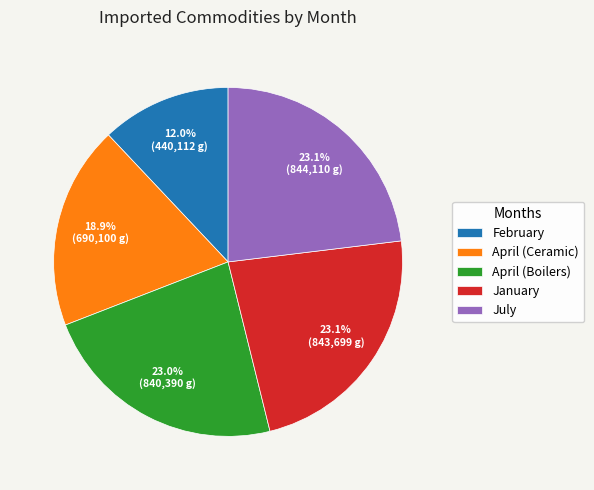

To the nearest percent, what is the difference between the largest and smallest slice percentages?

11%